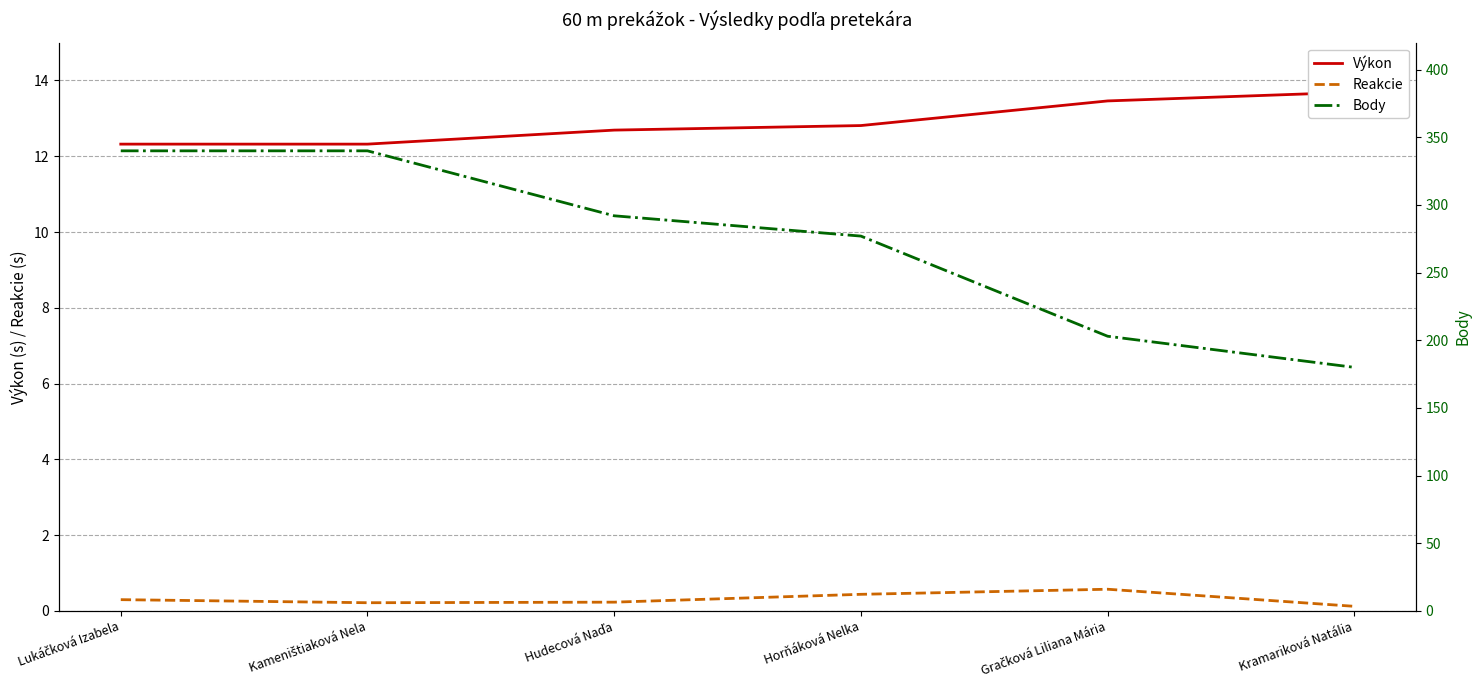

Reading left to right, transcribe all the data shown in this chart.

Výkon: 12.3	12.3	12.7	12.8	13.5	13.7
Reakcie: 0.3	0.2	0.2	0.4	0.6	0.1
Body: 340.0	340.0	292.0	277.0	203.0	180.0